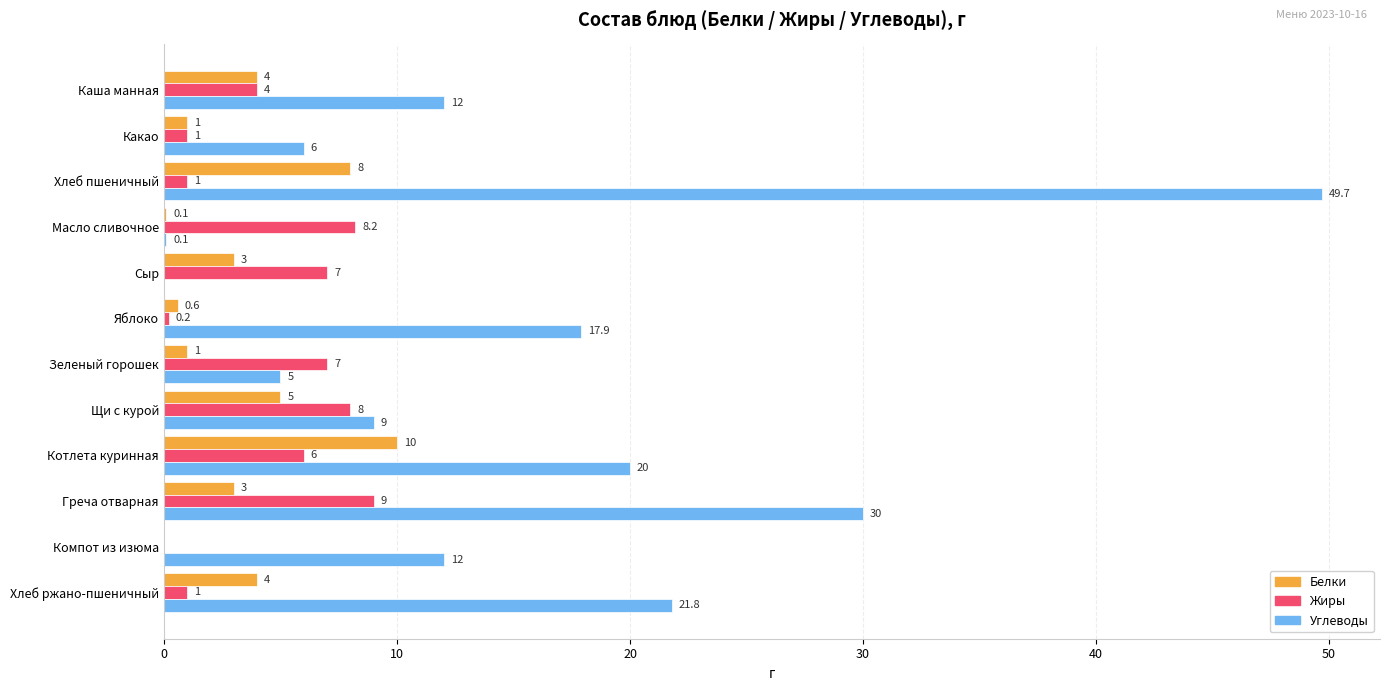

Which series changed the most between Какао and Хлеб пшеничный?

Углеводы